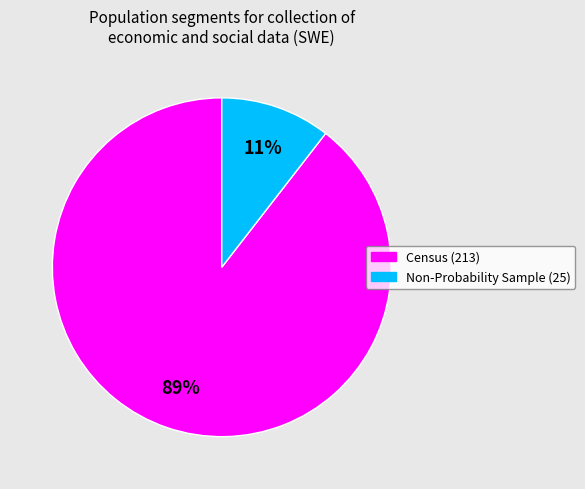

What percentage is the Non-Probability Sample (25) slice, to the nearest percent?

11%